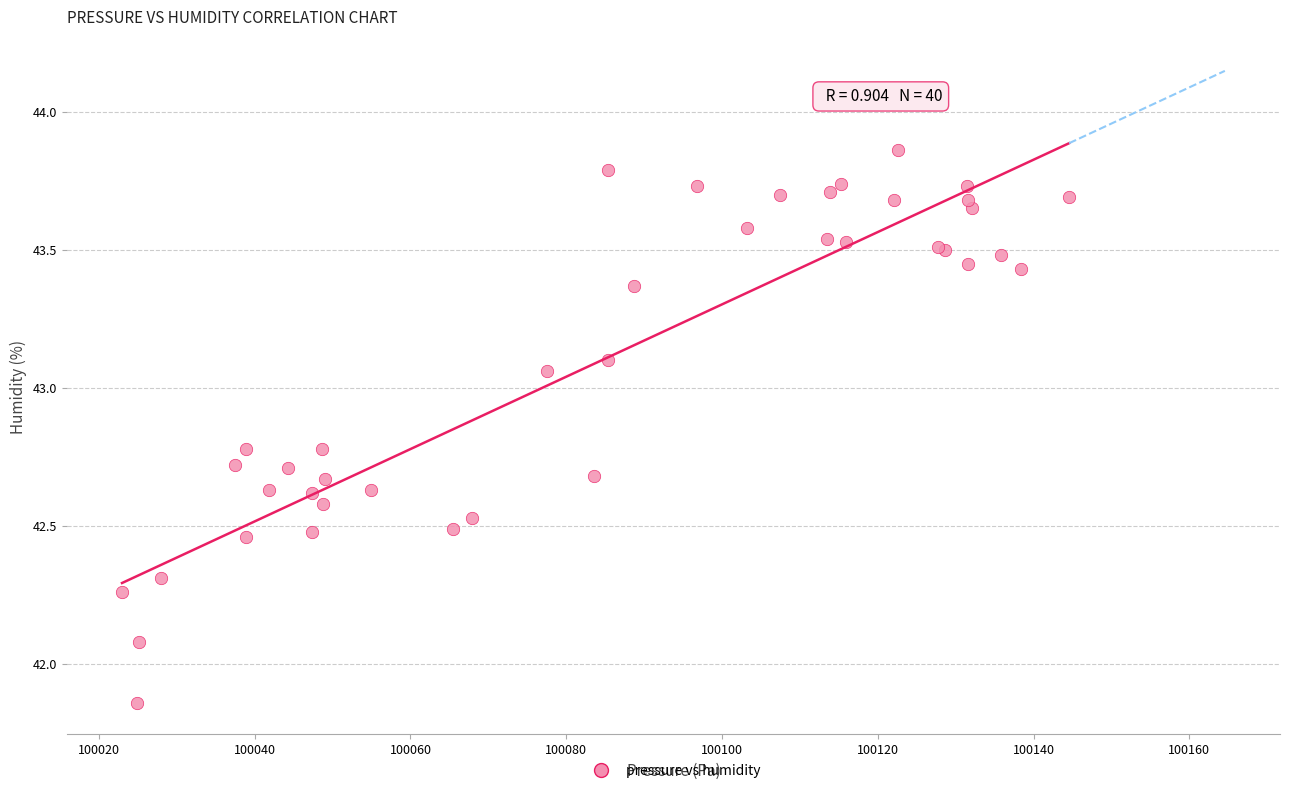

What Y value in the scatter plot is closest to 42?

42.1